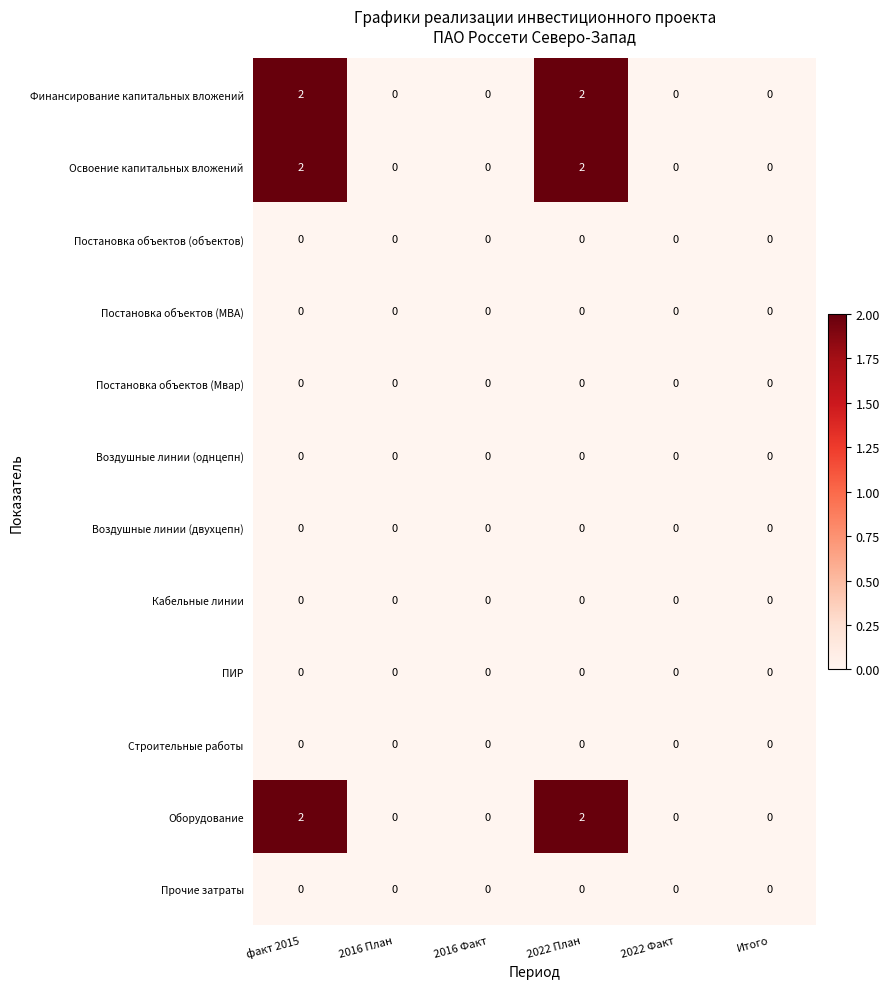

True or false: Кабельные линии has a value of 0 at 2022 Факт.

True